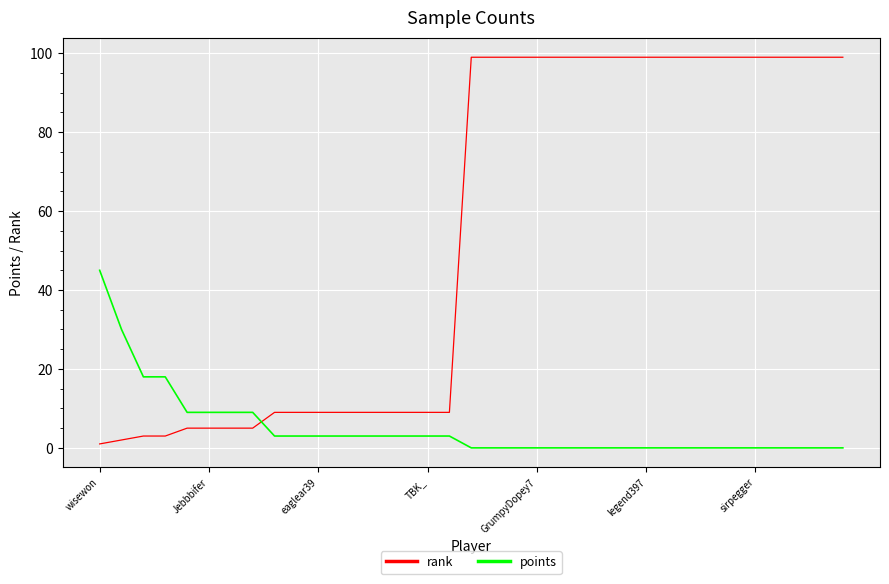

List the series in order of their overall mean, highest first.

rank, points